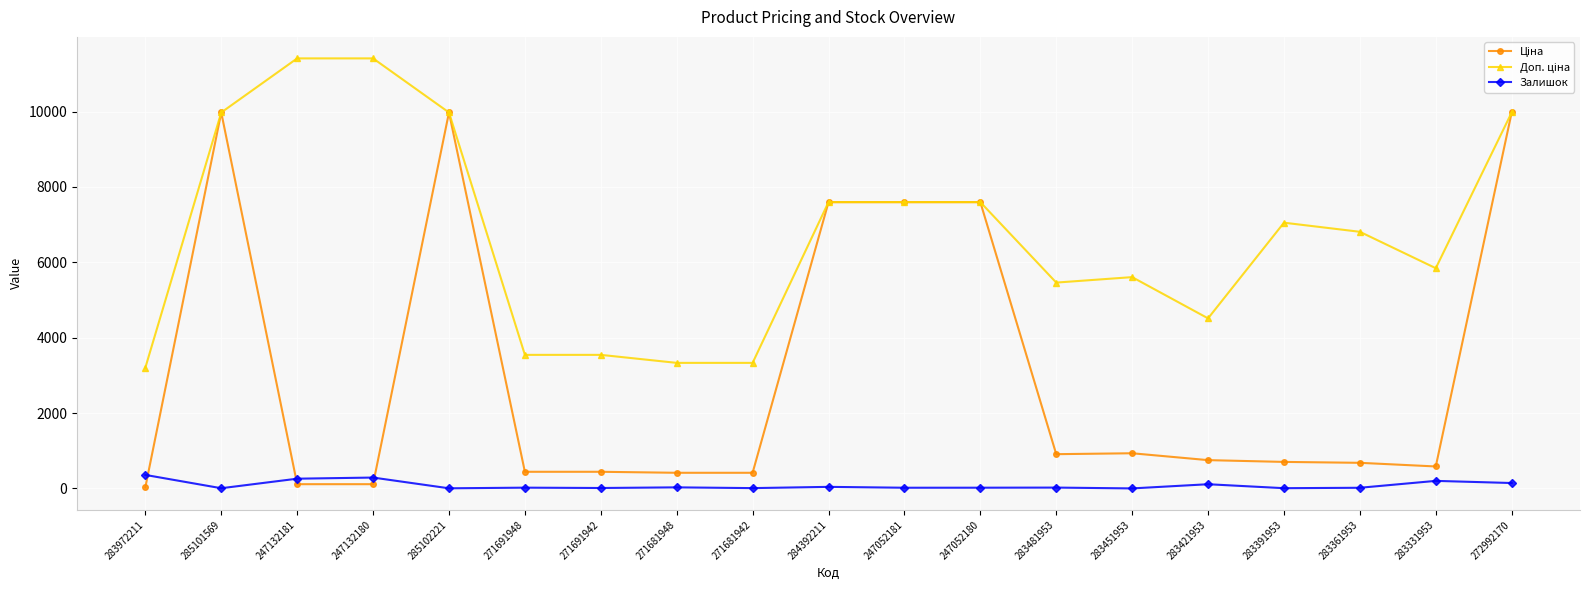

At which category does Залишок reach its first local valley?

285101569